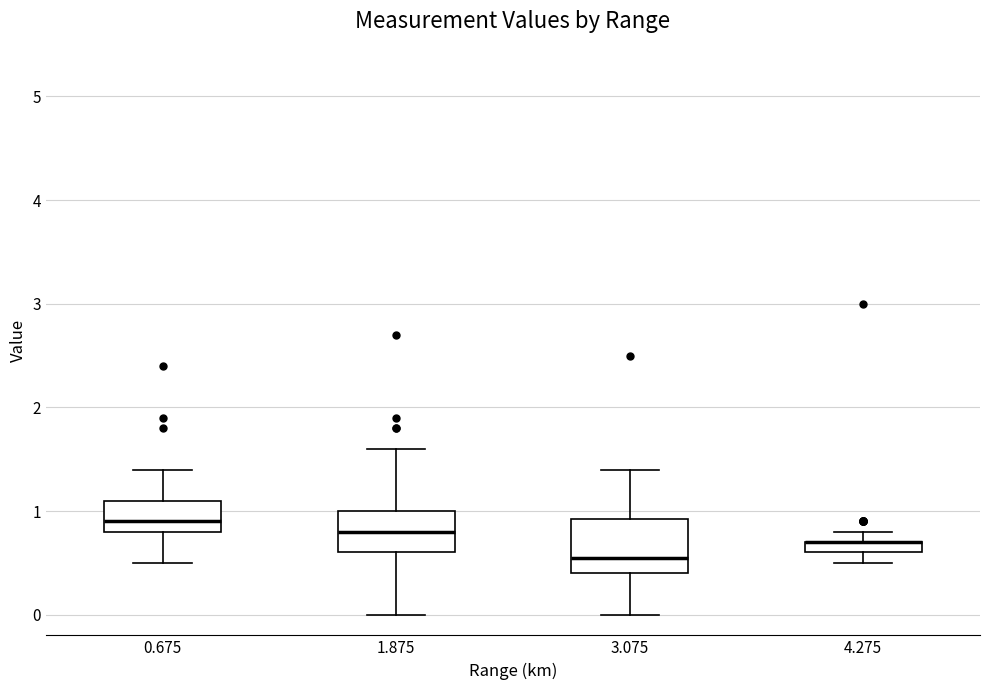

Which box is the tallest, from its lower edge to its upper edge?

3.075